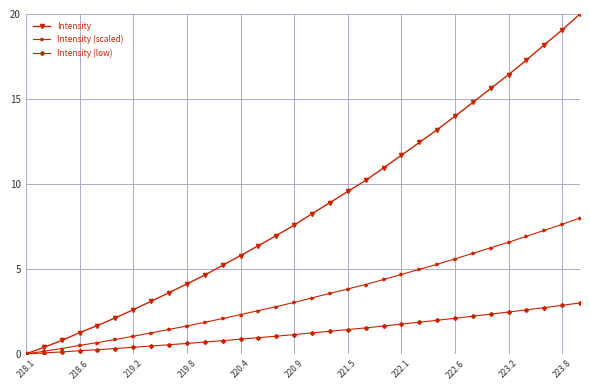

What is the difference between the maximum and second lowest values in the Intensity series?

19.6